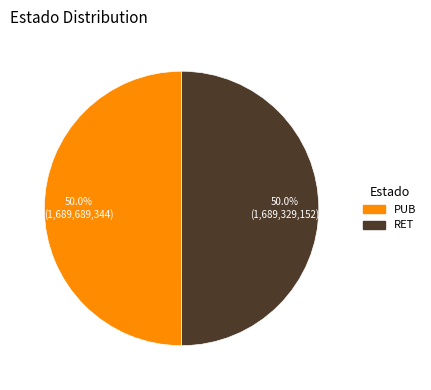

To the nearest percent, what is the average slice percentage?

50%